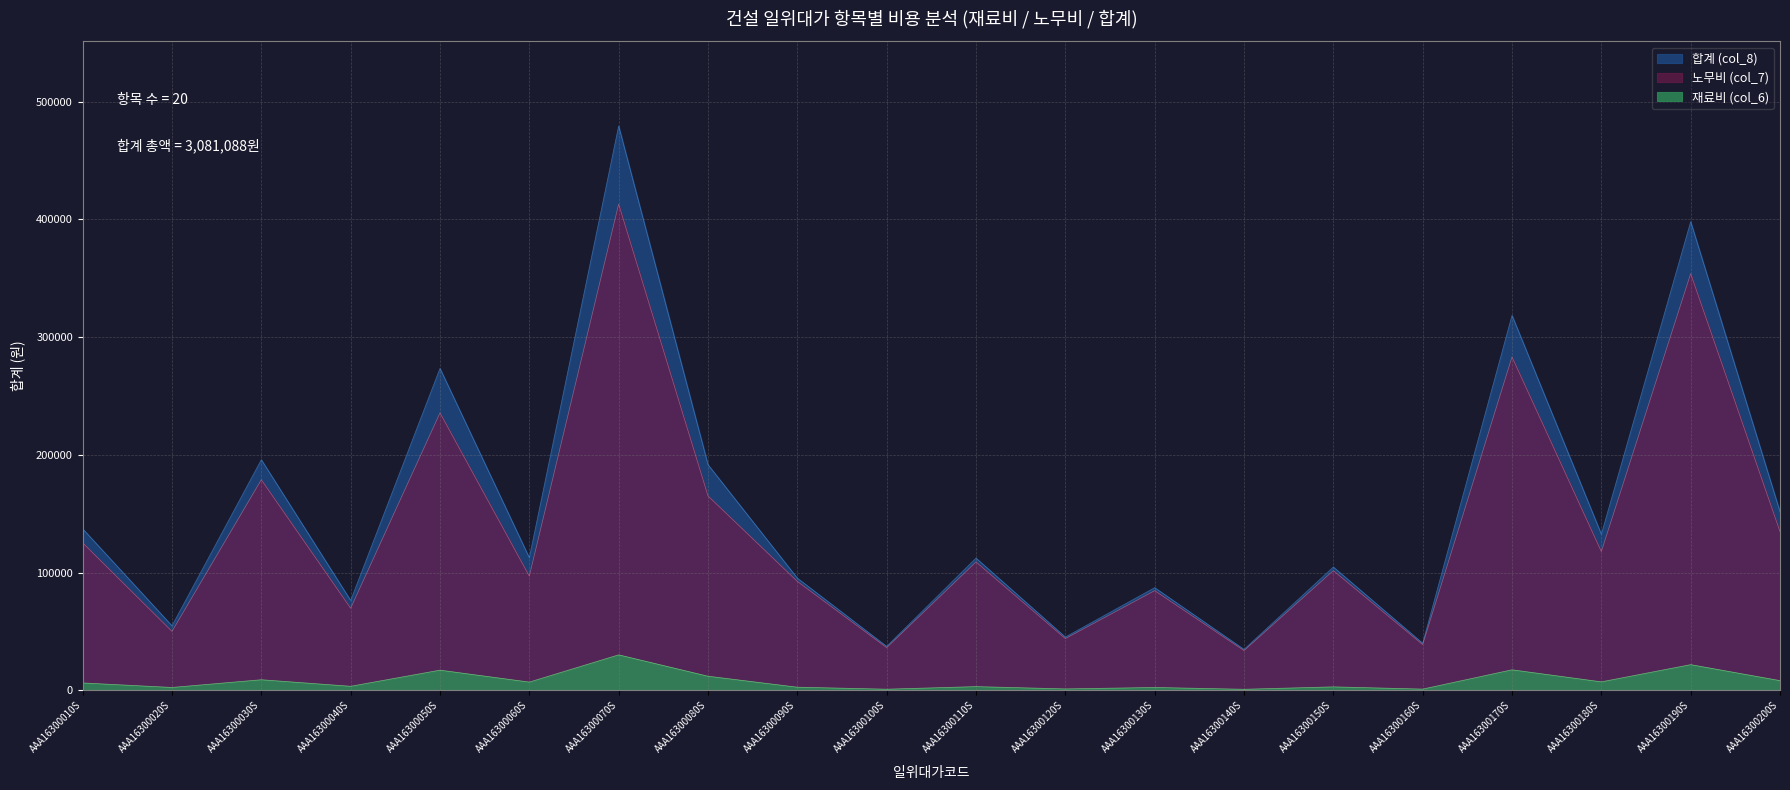

The 합계 (col_8) series shows 253759 at AAA16300070S. True or false?

False